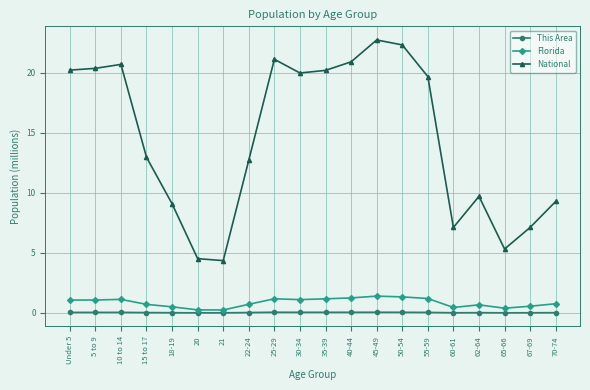

How many categories are shown in the chart?

20